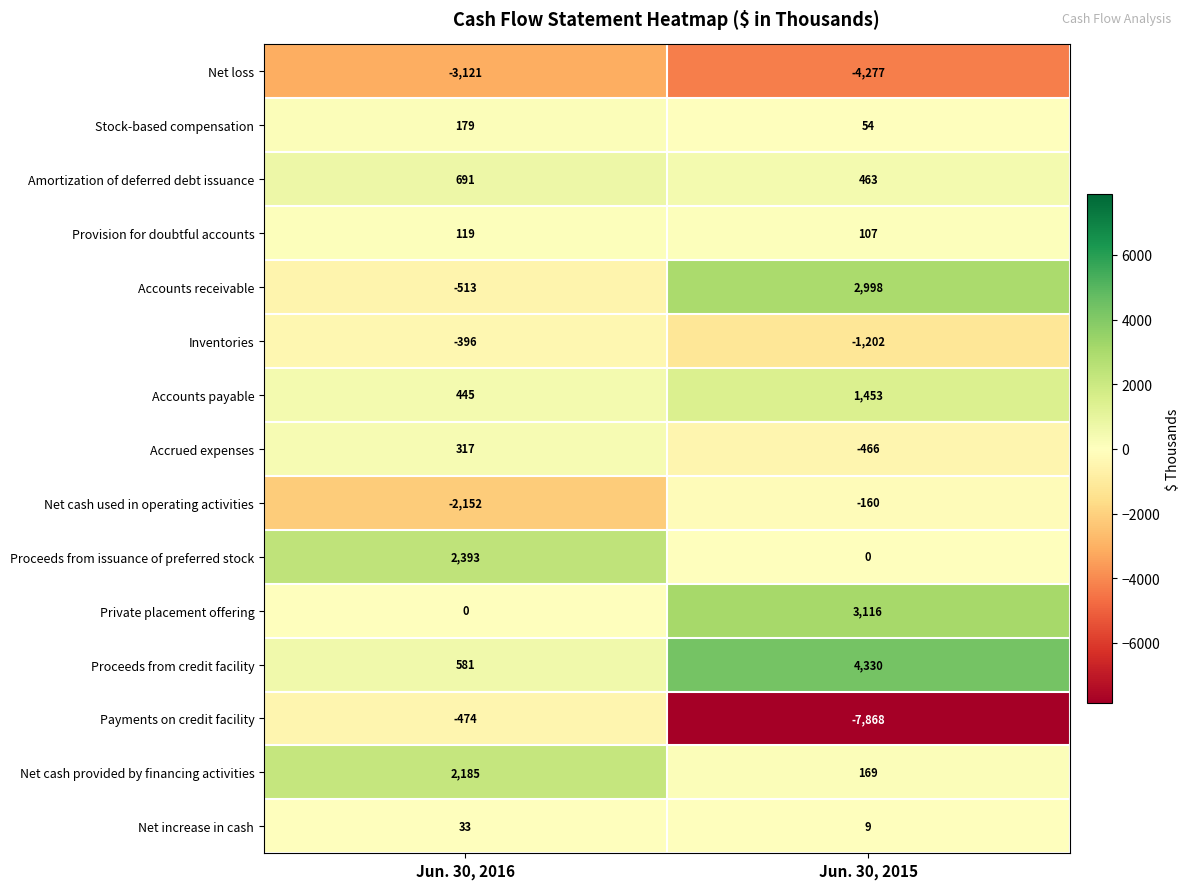

What is the total value across all series at Jun. 30, 2016?

287